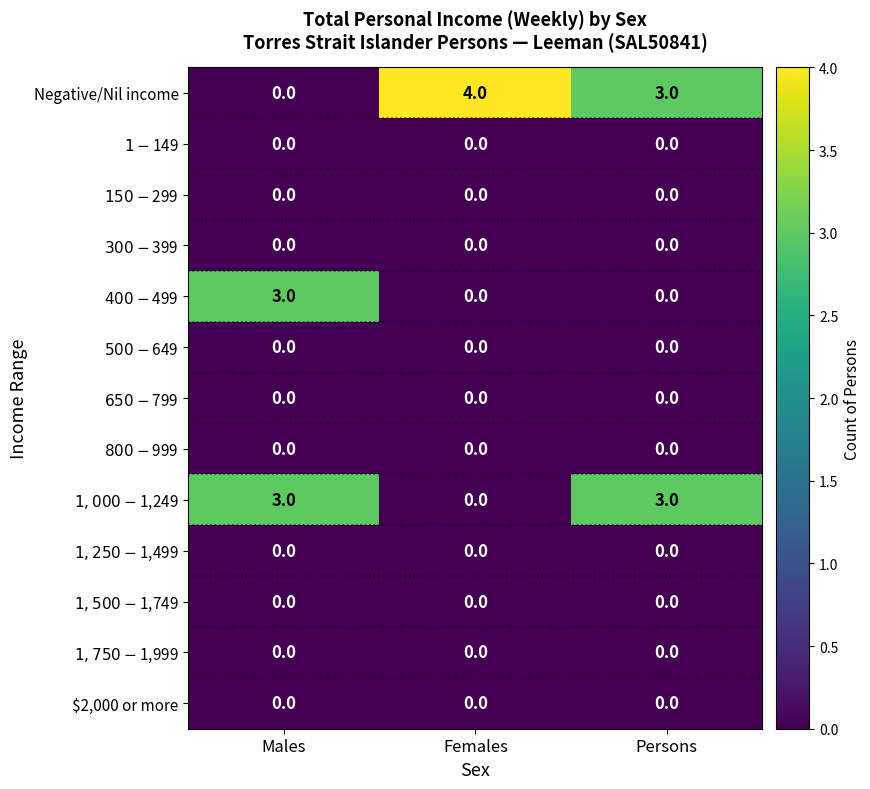

Which series changed the most between Males and Females?

Negative/Nil income